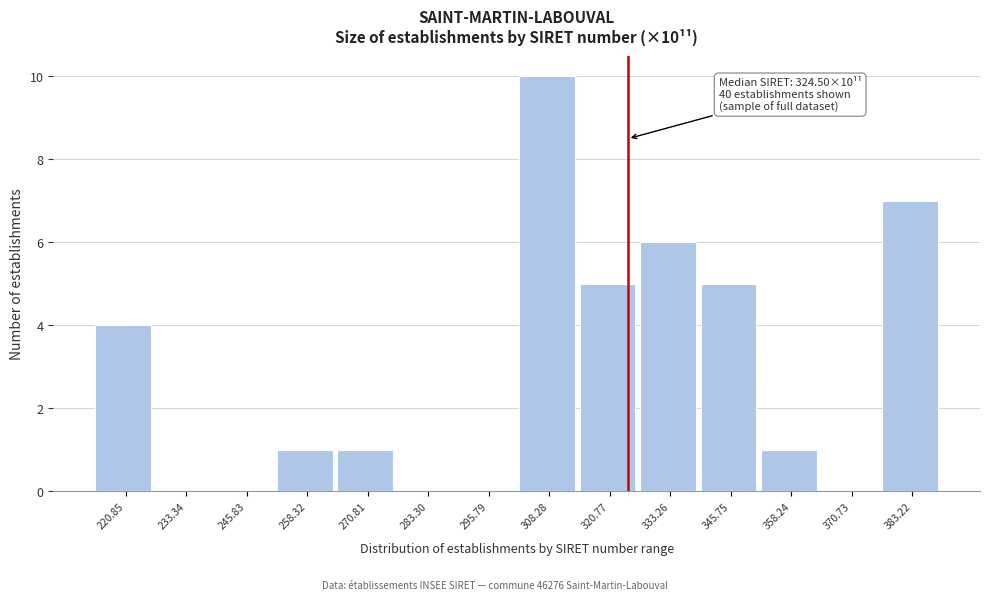

Over which range of the x-axis is the bar tallest?

302 to 314